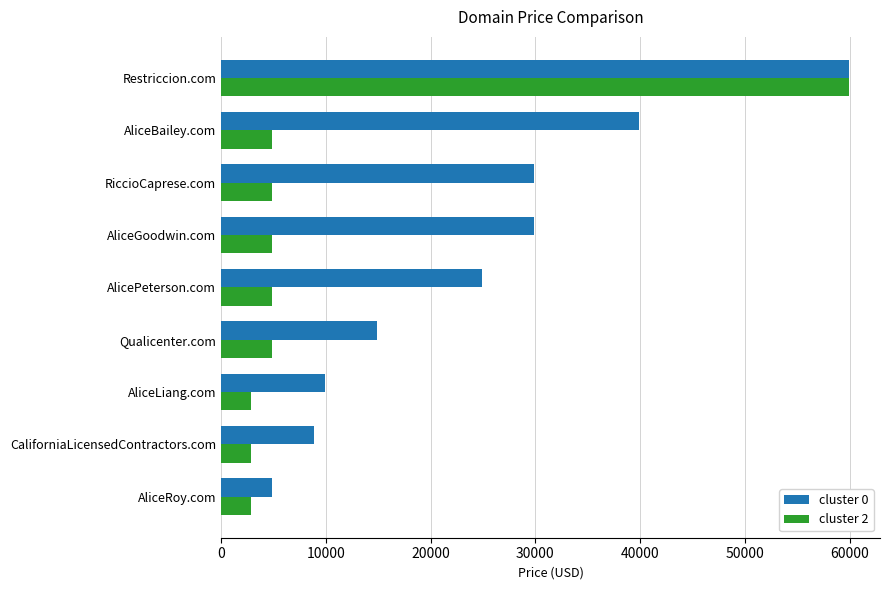

What is the spread (max minus min) of values at Qualicenter.com?

10000